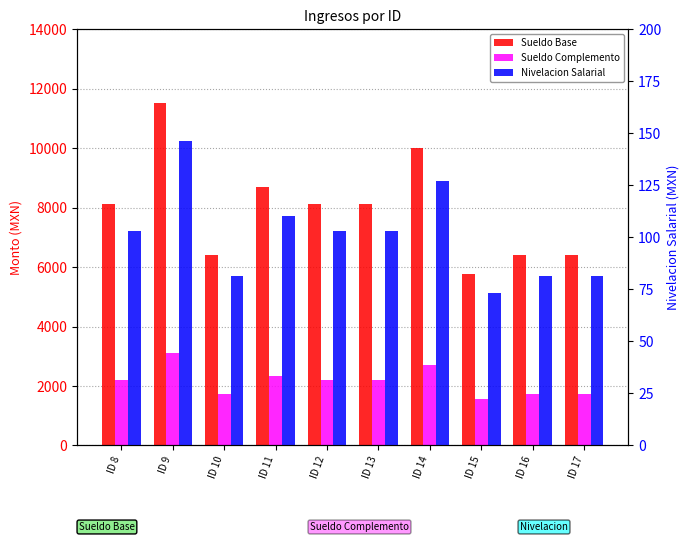

Is it true that Sueldo Complemento equals 3876.3 at ID 11?

False